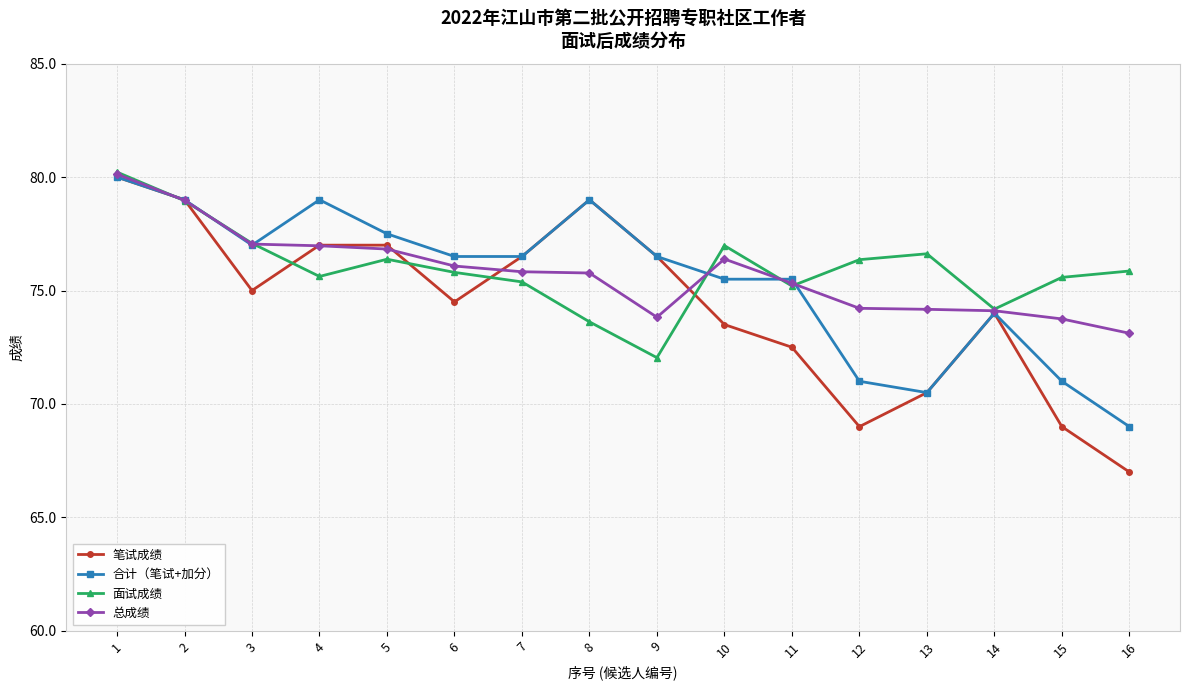

Which series has the largest range (max minus min)?

笔试成绩